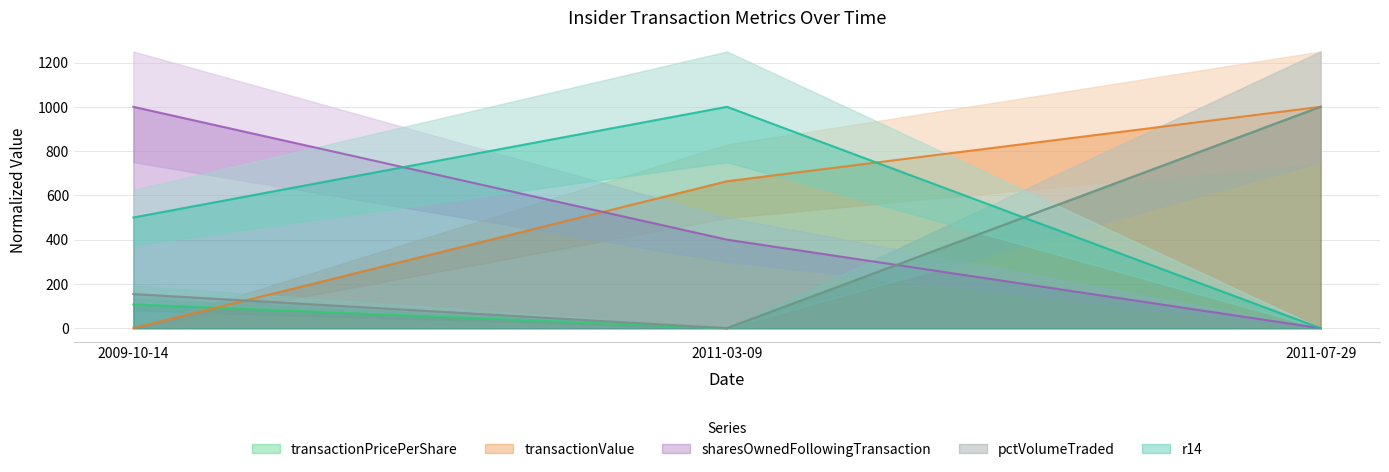

At which label does sharesOwnedFollowingTransaction first exceed 400?

2009-10-14